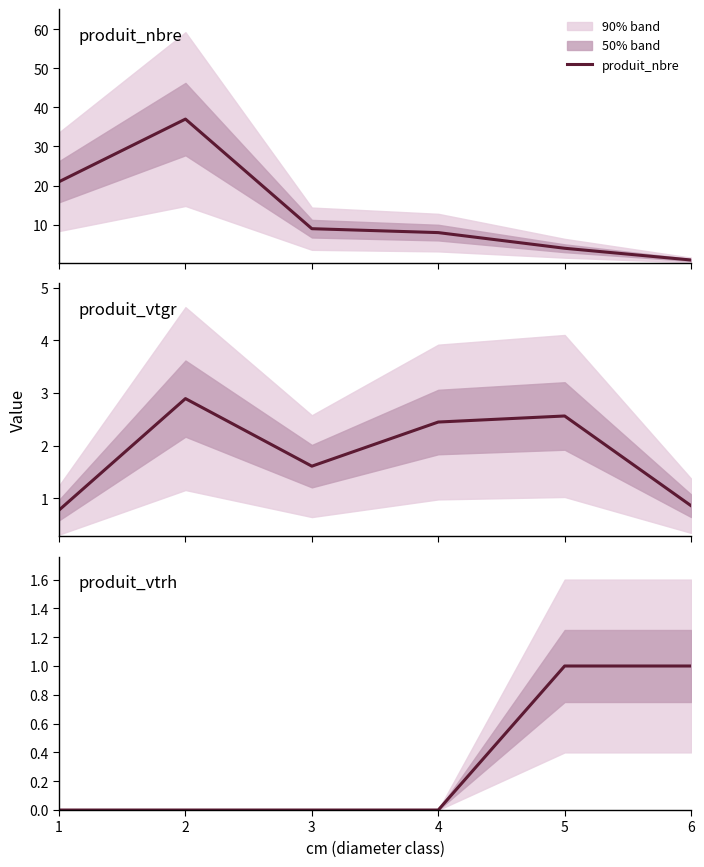

Which series changed the most between 3 and 4?

produit_nbre